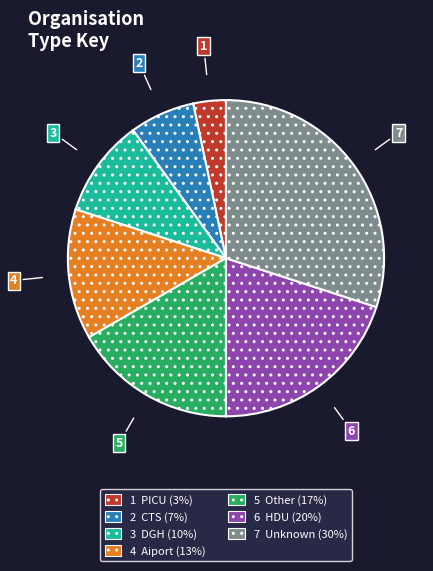

Is there a majority slice in this chart?

No